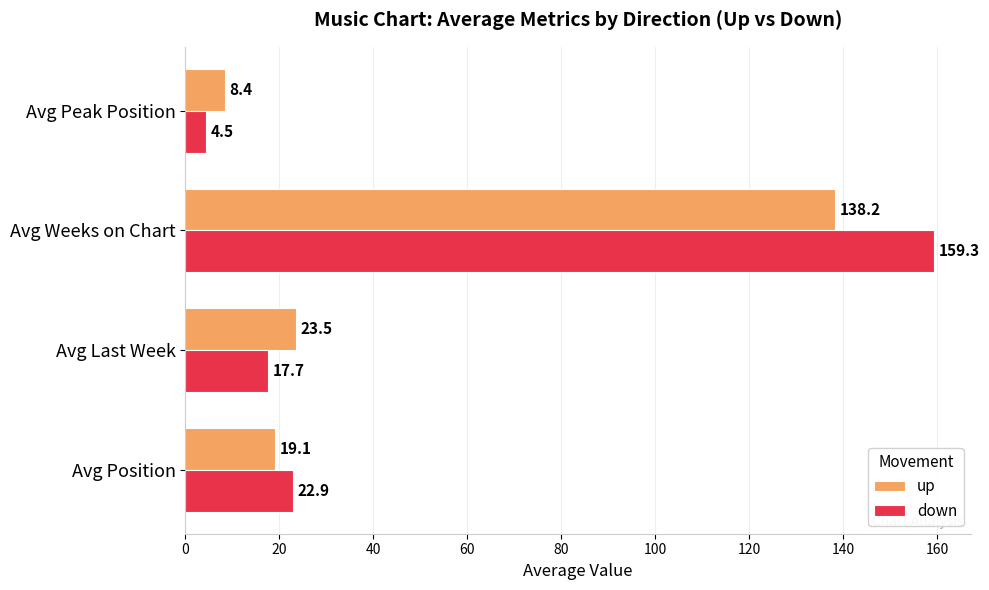

True or false: down has a value of 17.7 at Avg Last Week.

True